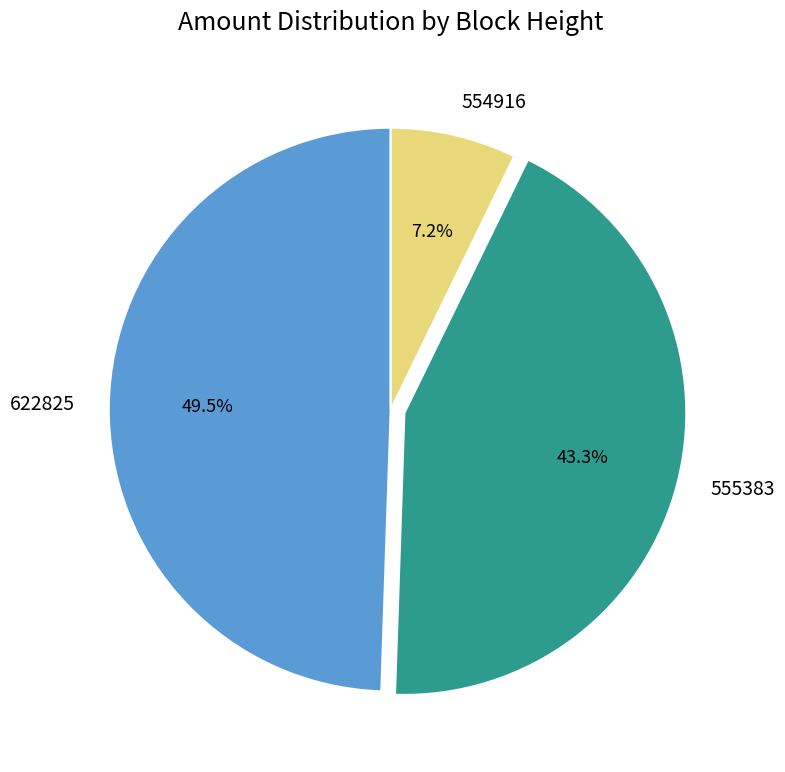

Is it true that 555383 is 32% of the pie?

False